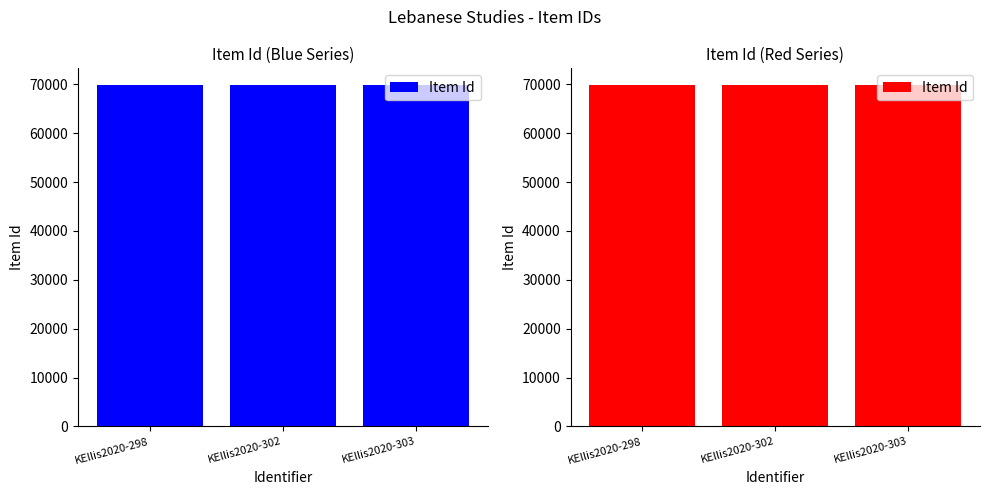

What is the sum of all values?

209376